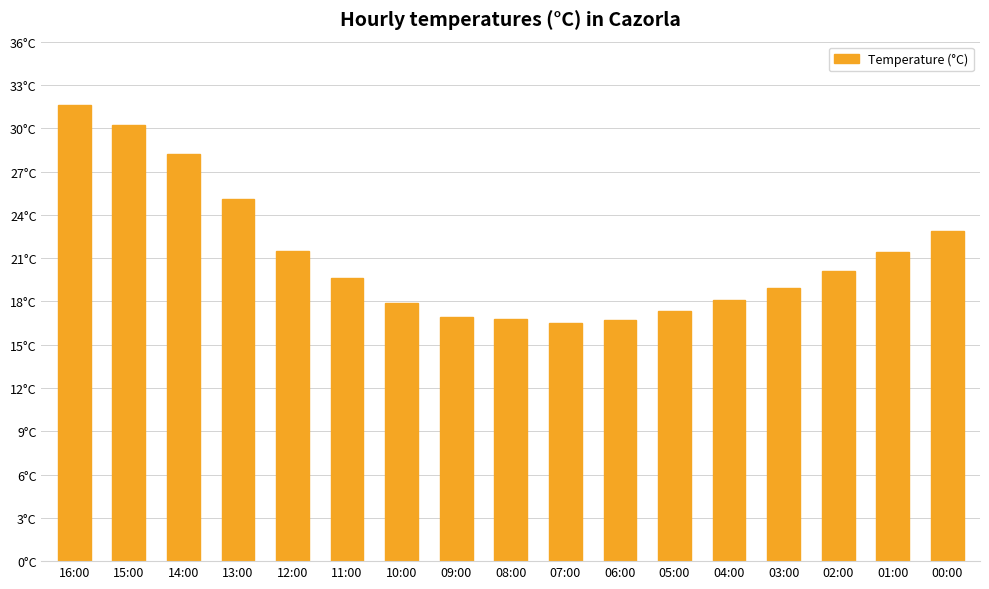

Does the chart contain any negative values?

No